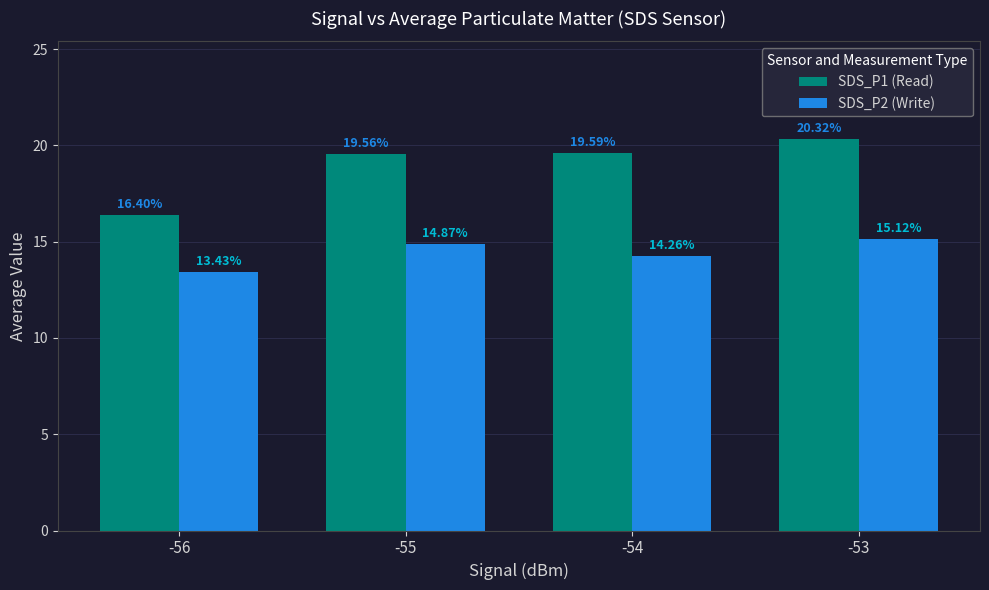

Which series has the largest range (max minus min)?

SDS_P1 (Read)